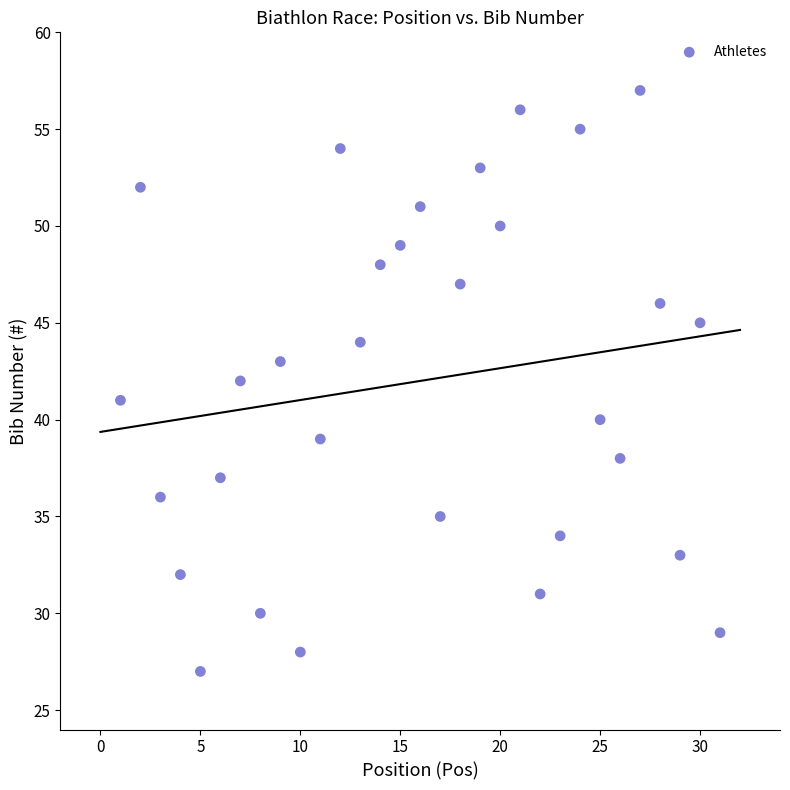

What is the range of X values (max minus min)?

30